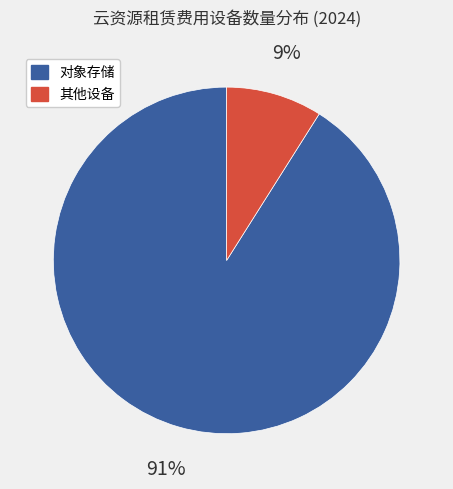

To the nearest percent, what is the difference between the largest and smallest slice percentages?

82%